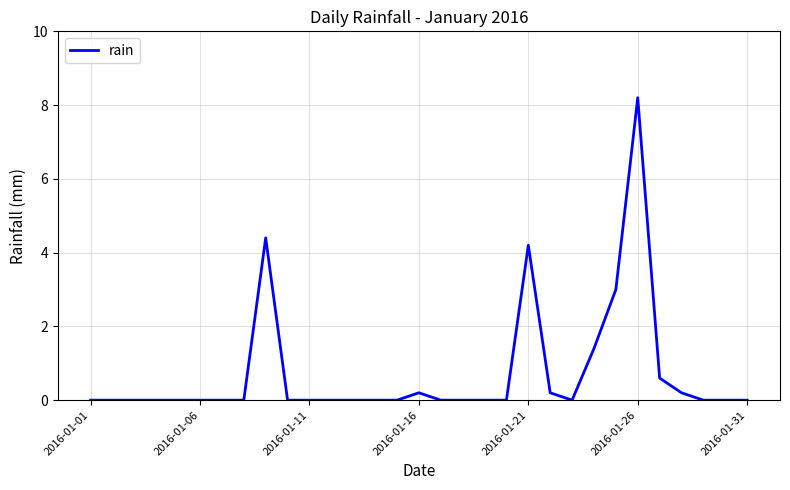

What is the difference between the maximum and minimum values?

8.2